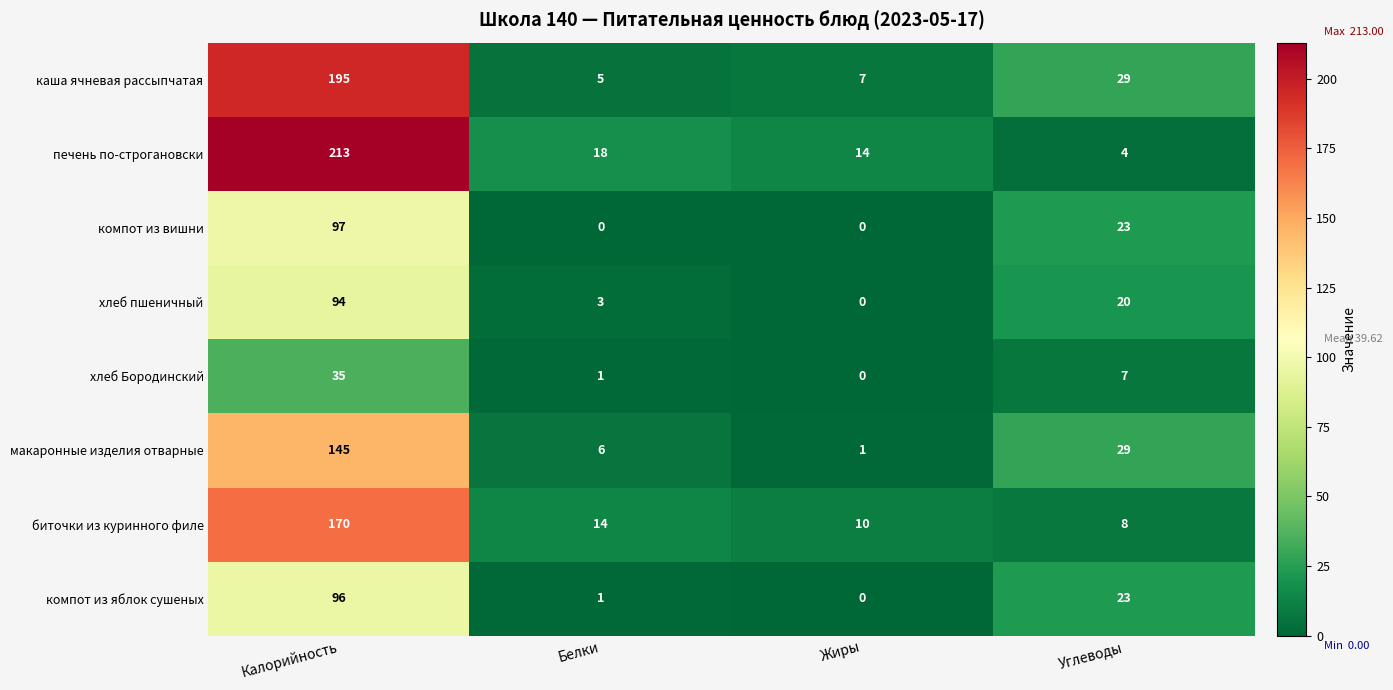

Which series has the largest range (max minus min)?

печень по-строгановски